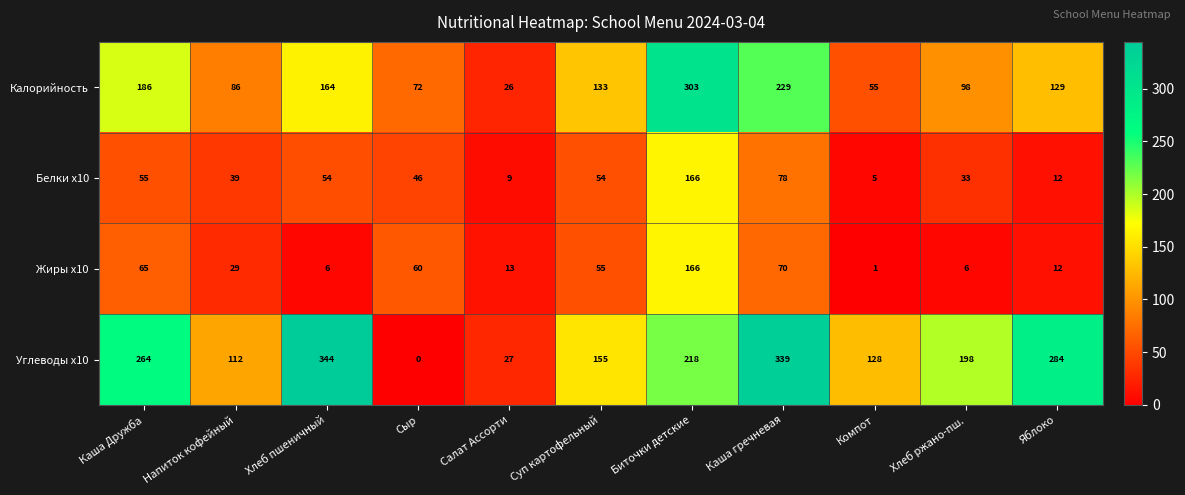

What is the difference between the maximum and minimum values in the Белки x10 series?

161